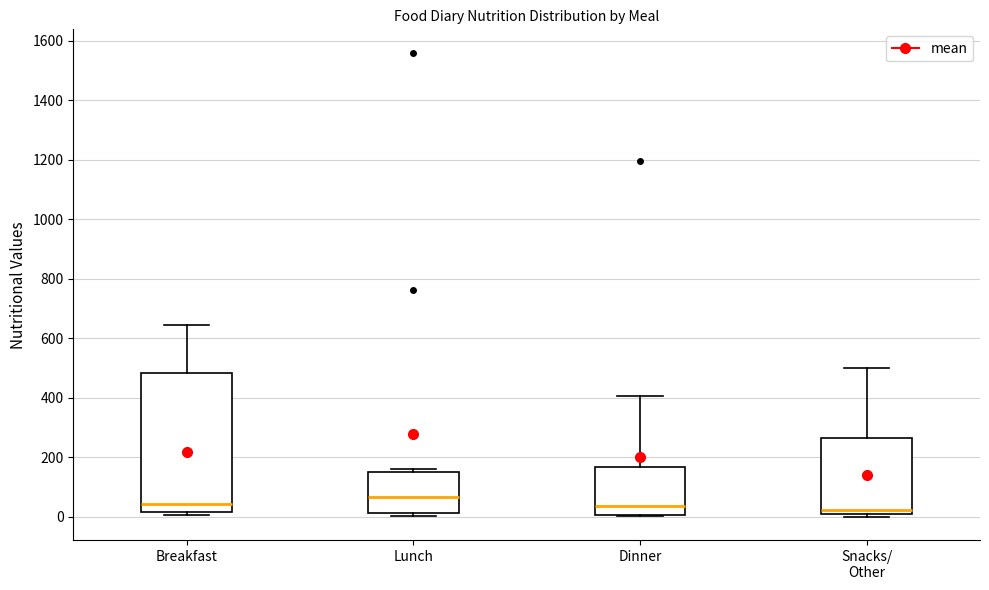

Reading left to right, transcribe this box plot: for each box, give where its median line is, the range the box spans, and where its two whiskers end, as read against the y-axis. The values are not printed on the chart, so give them approximately, as read against the axis.

Breakfast: median 40, box 20 to 480, whiskers 0 to 640
Lunch: median 60, box 20 to 160, whiskers 0 to 160 (just above the box's upper edge)
Dinner: median 40, box 0 to 160, whiskers 0 to 400
Snacks/ Other: median 20, box 0 to 260, whiskers 0 (just below the box's lower edge) to 500